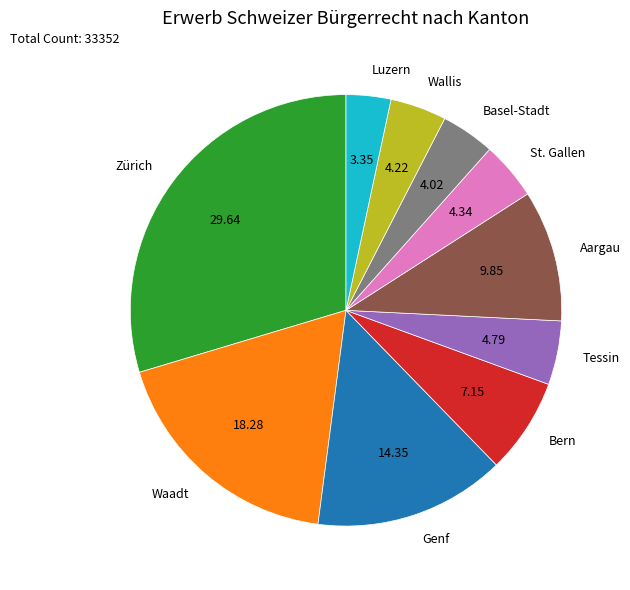

Which category has the biggest portion of the pie?

Zürich